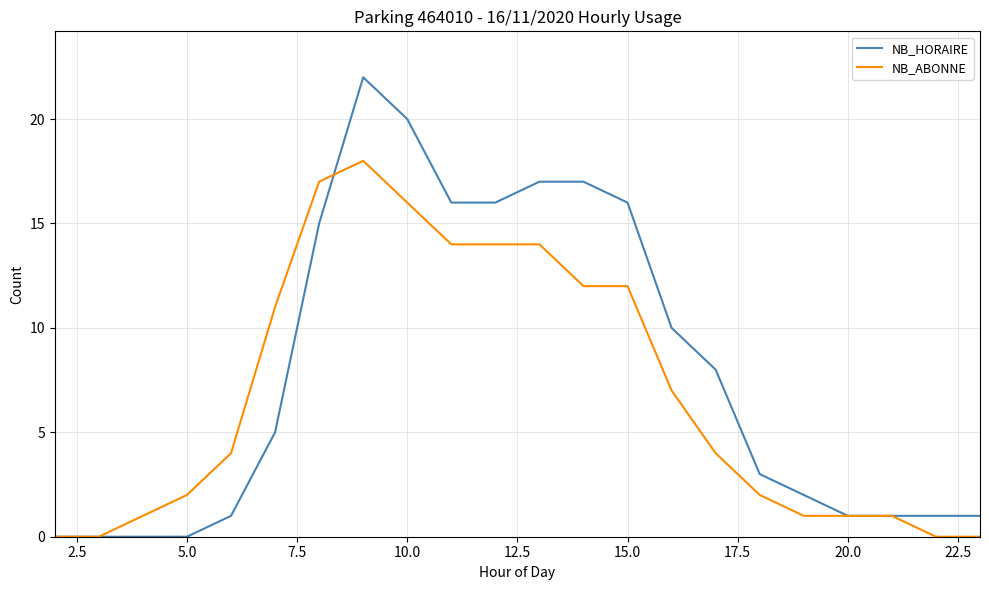

Rank the series by their maximum value, from highest to lowest.

NB_HORAIRE, NB_ABONNE